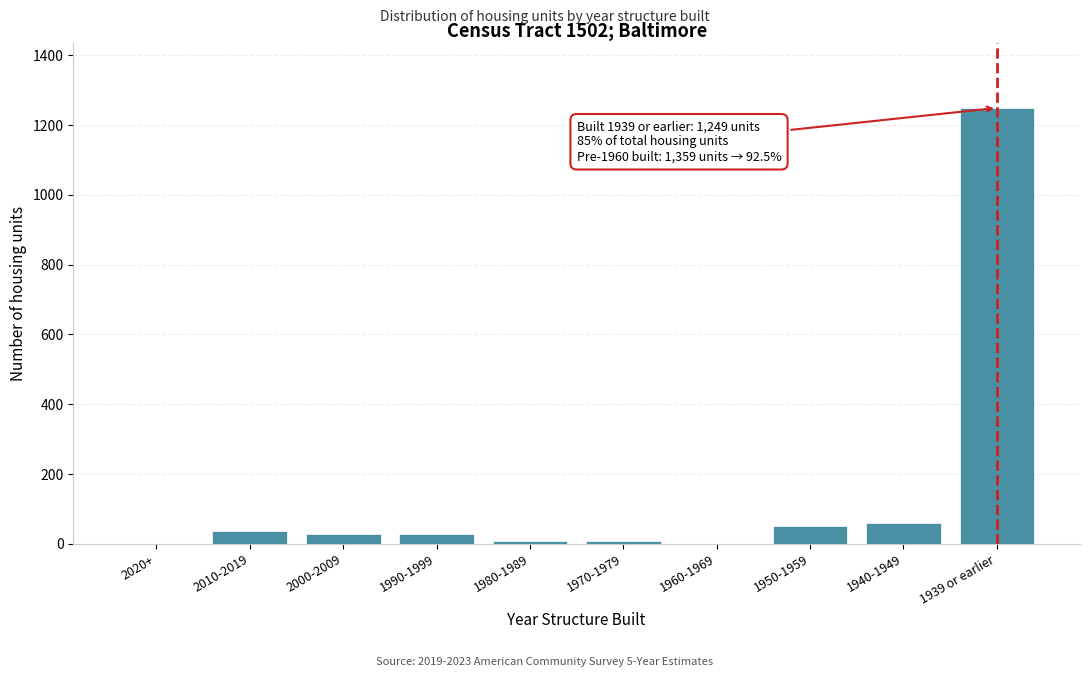

Is it true that the value at 2020+ is 858?

False